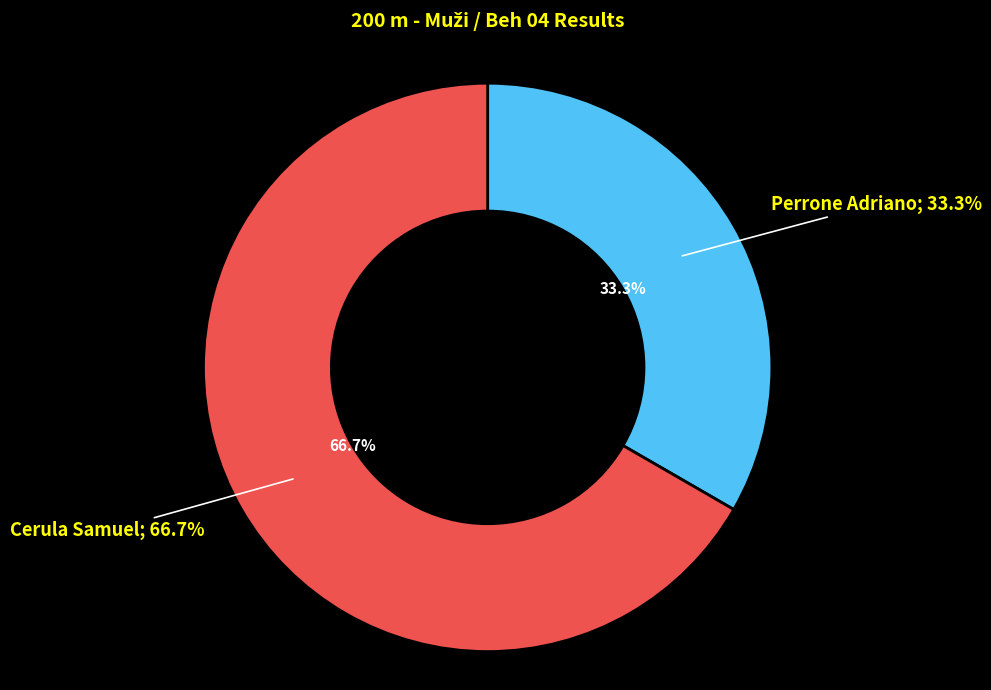

What is the majority slice?

Cerula Samuel